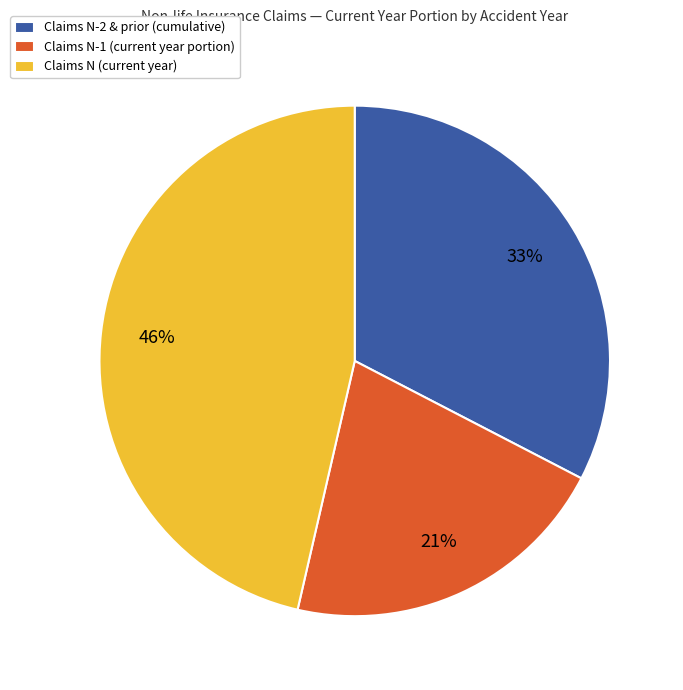

How many segments does this pie chart have?

3